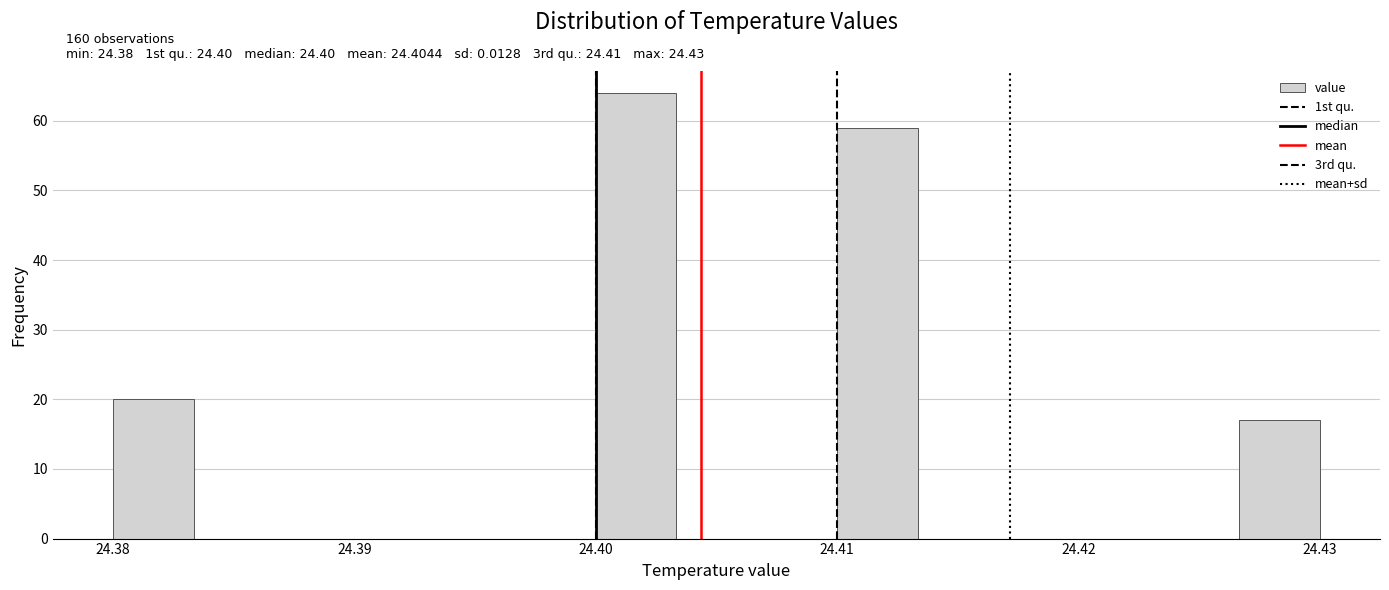

Around what value on the x-axis is the tallest bar? Give the approximate position of its centre, as read against the axis.

24.402